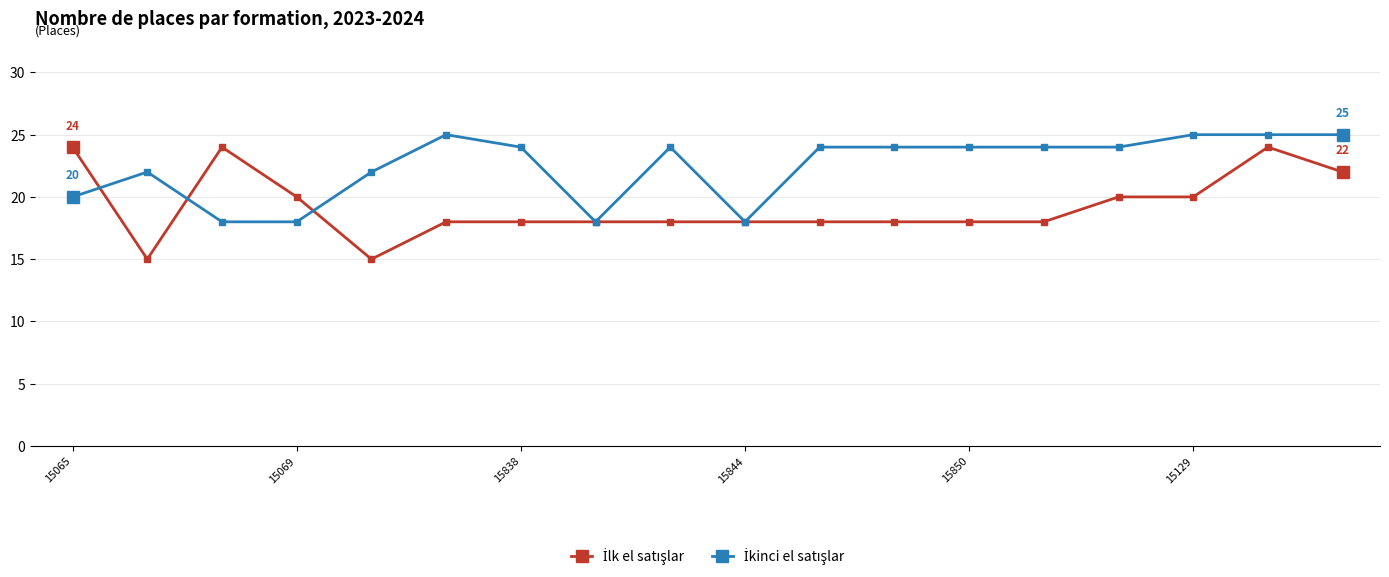

What is the smallest value displayed?

15